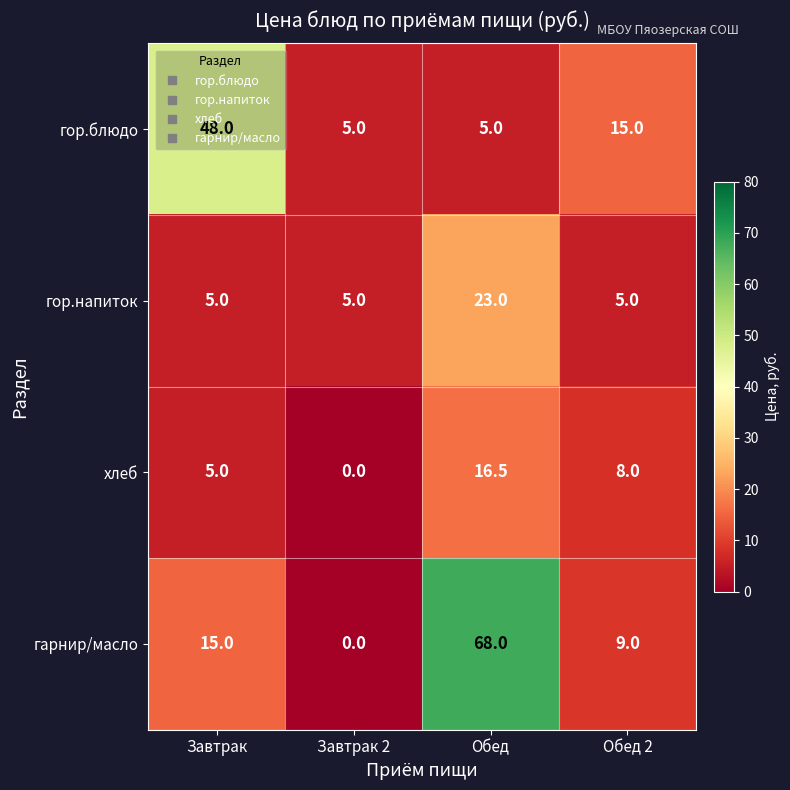

The value of гор.блюдо at Обед 2 is 4.3. True or false?

False